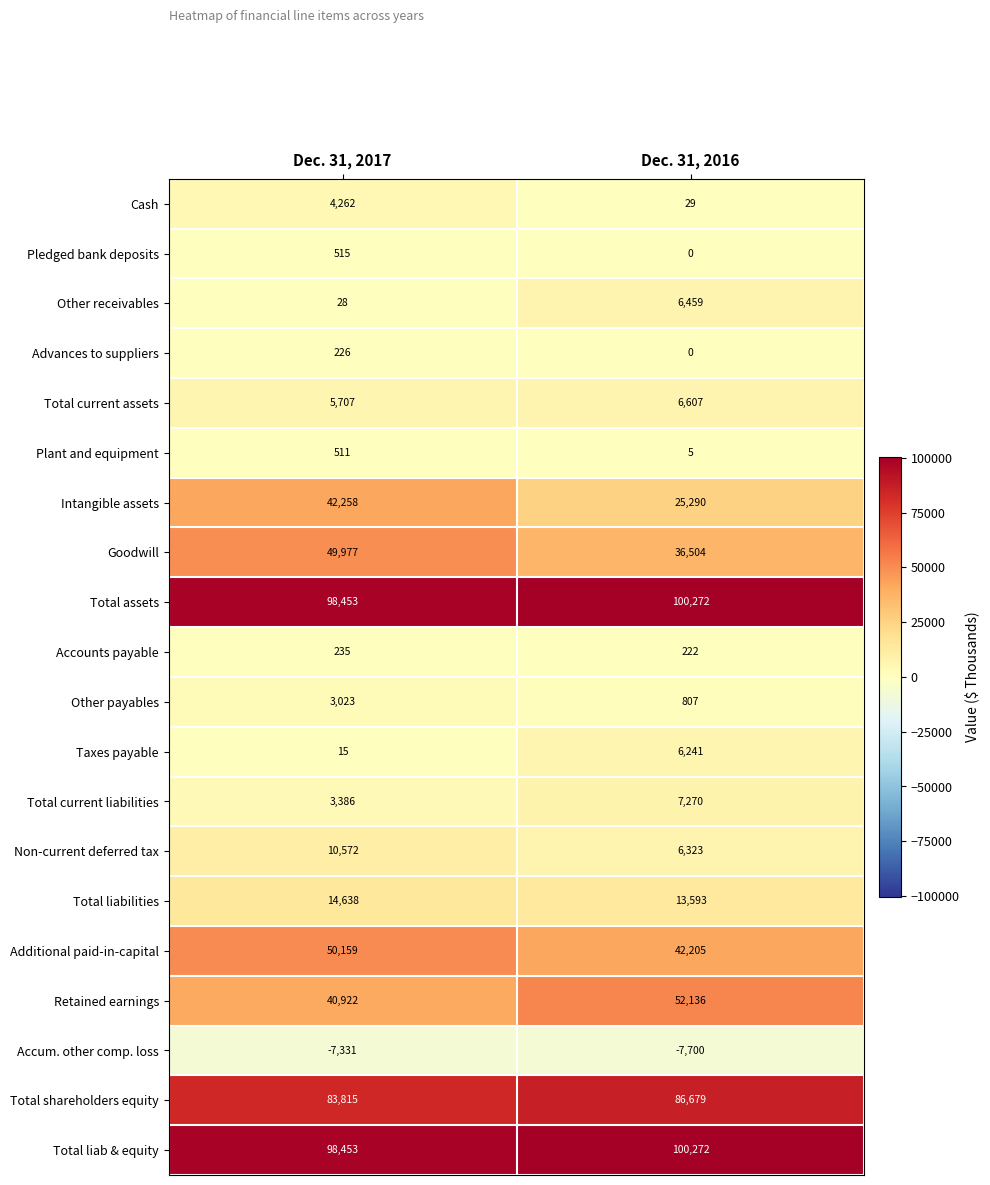

What is the sum of all Non-current deferred tax values?

16895